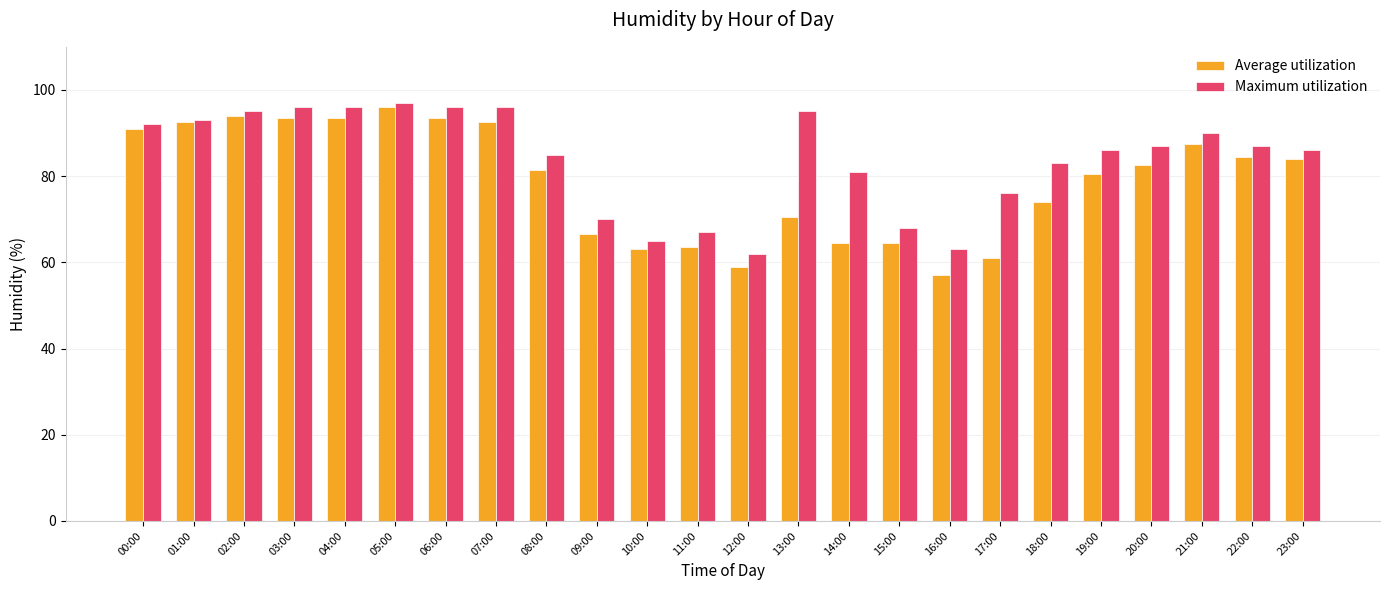

Rank the series at 18:00 from lowest to highest value.

Average utilization, Maximum utilization